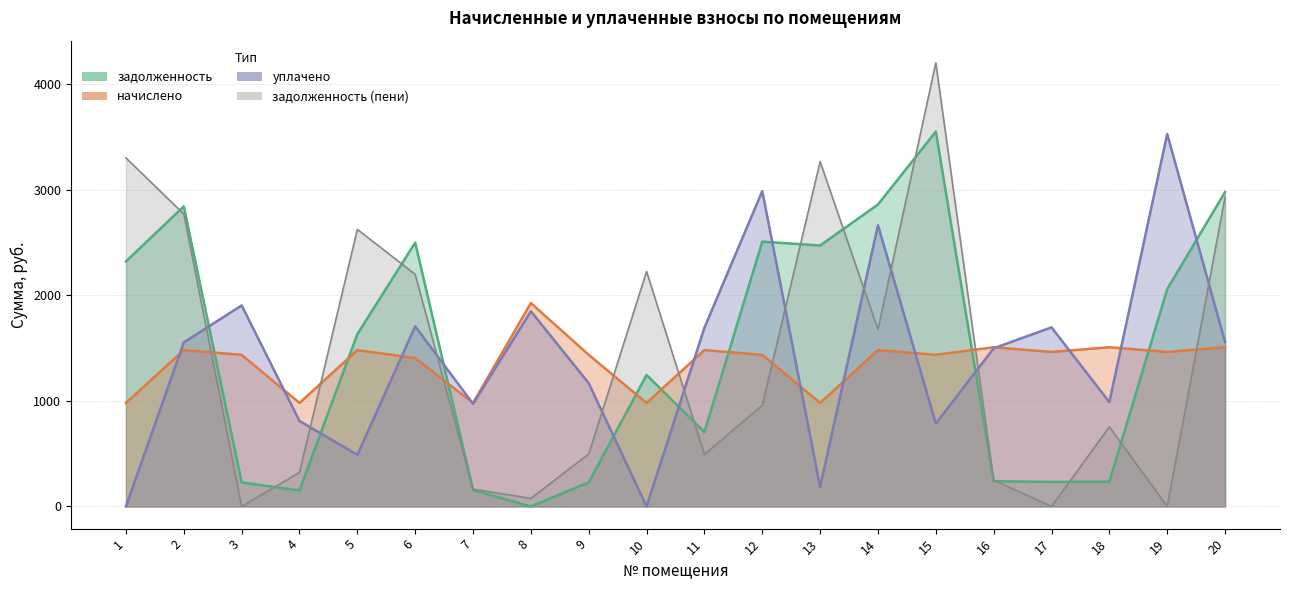

After their last crossing, which series has the higher values: задолженность (пени) or начислено?

задолженность (пени)